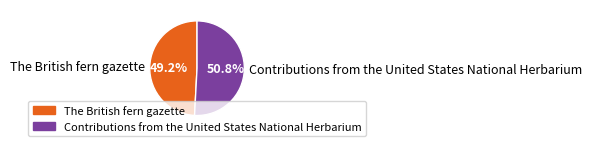

What is the ratio of the value at The British fern gazette to the value at Contributions from the United States National Herbarium?

1.0